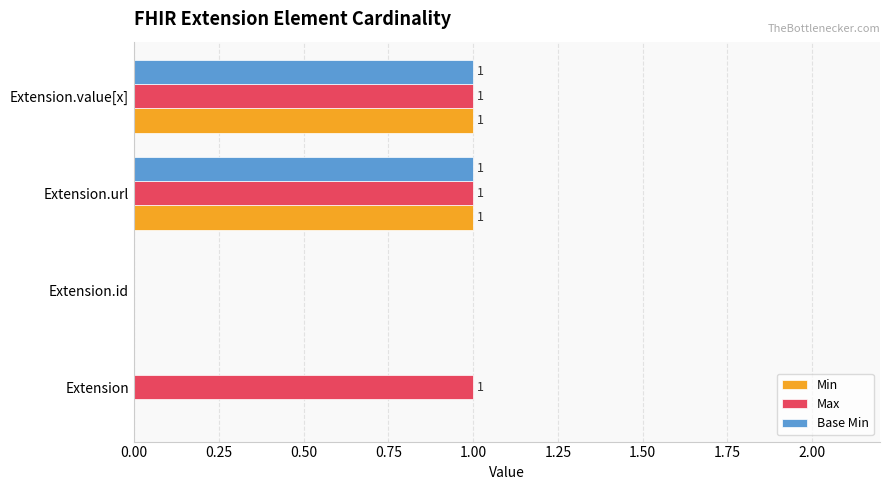

Is the value of Base Min at Extension.url greater than the value of Min at Extension?

Yes